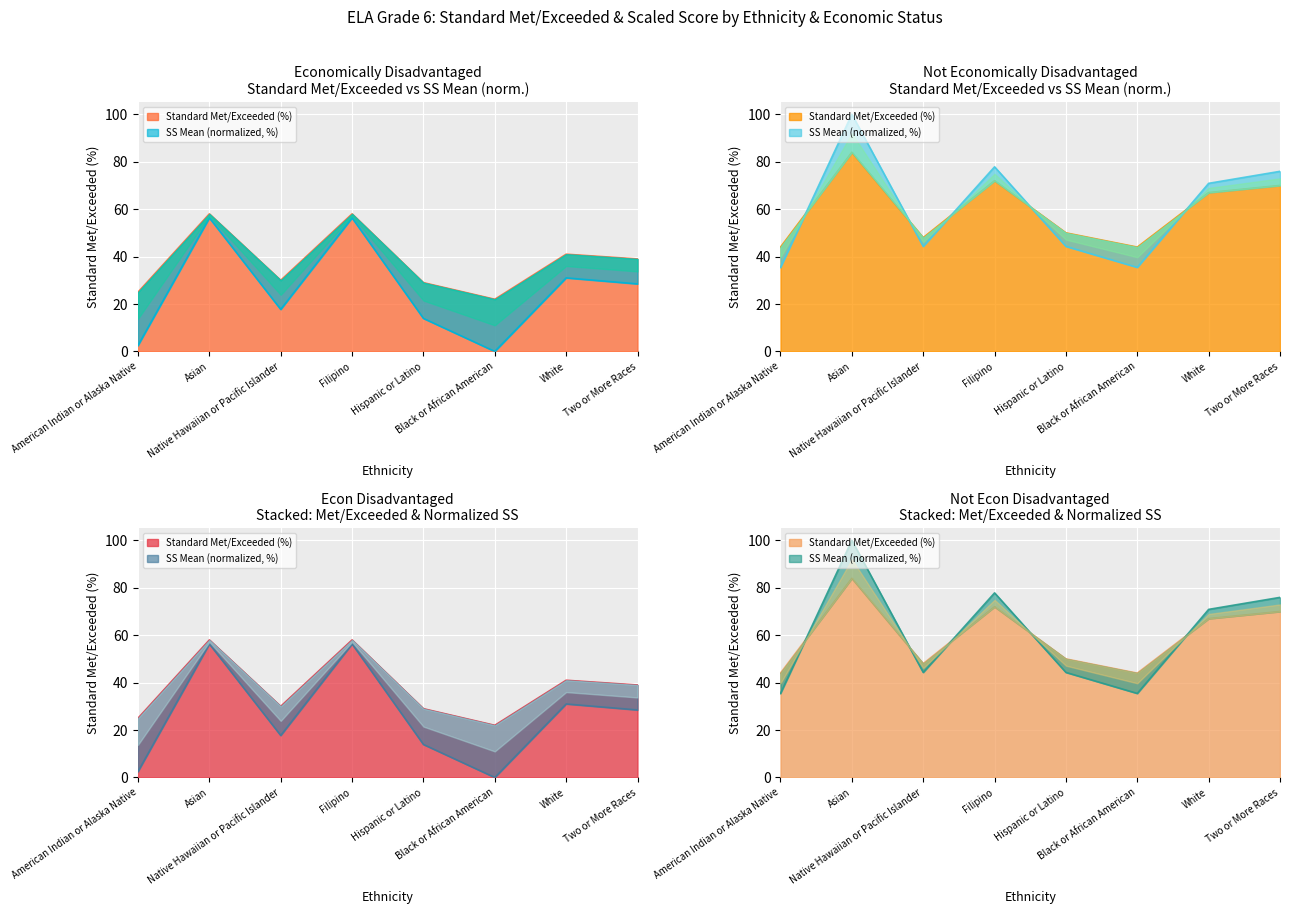

At which label is Econ Disadvantaged - StandardMet/Exceeded closest to 40?

White